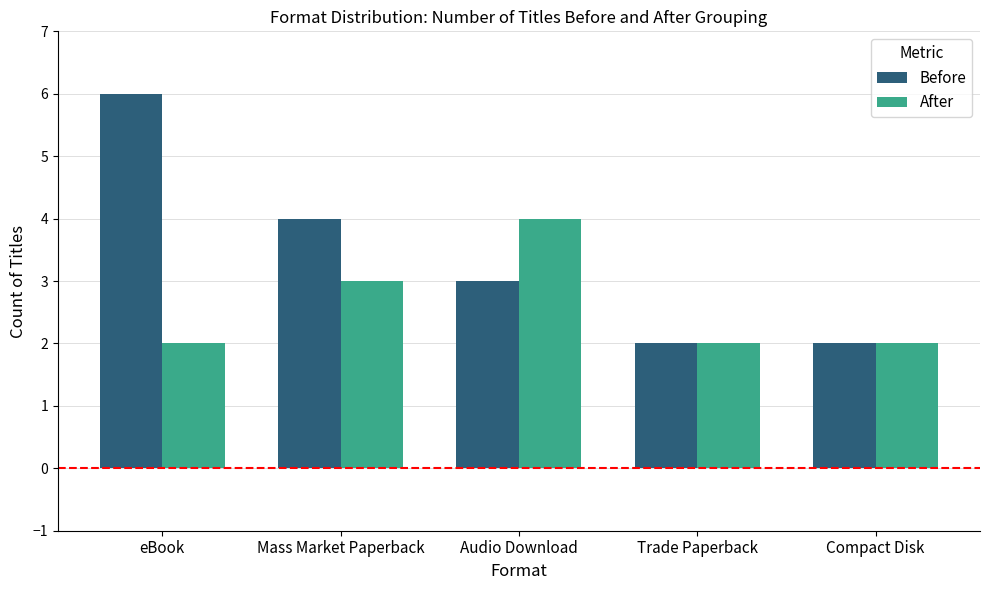

At how many categories does at least one series exceed 3?

3